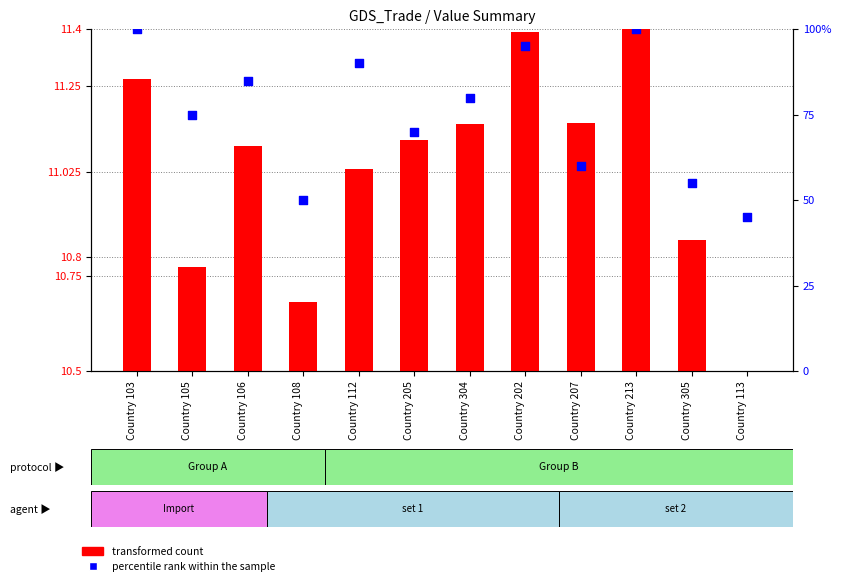

Which series contains the lowest Y value?

transformed count